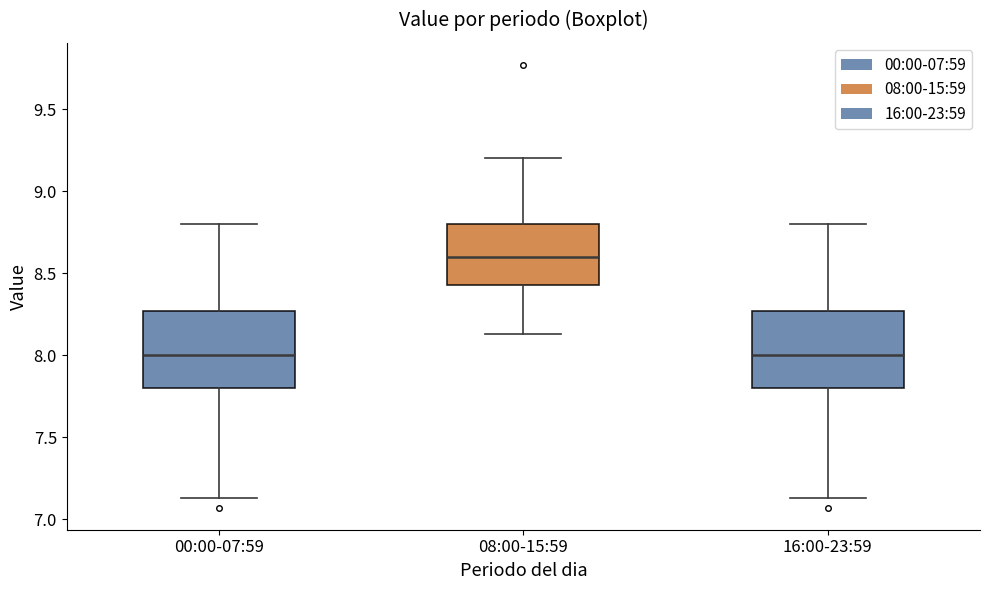

Reading left to right, read every box against the y-axis: the position of its median line, the range the box covers, and the ends of its whiskers. The values are not printed on the chart, so give them approximately, as read against the axis.

00:00-07:59: median 8.00, box 7.80 to 8.25, whiskers 7.15 to 8.80
08:00-15:59: median 8.60, box 8.45 to 8.80, whiskers 8.15 to 9.20
16:00-23:59: median 8.00, box 7.80 to 8.25, whiskers 7.15 to 8.80